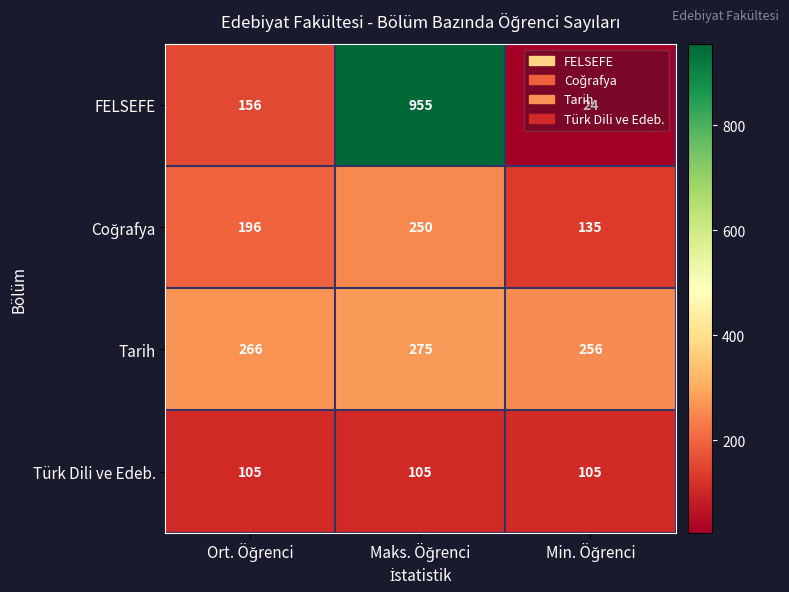

What is the maximum value for FELSEFE?

955